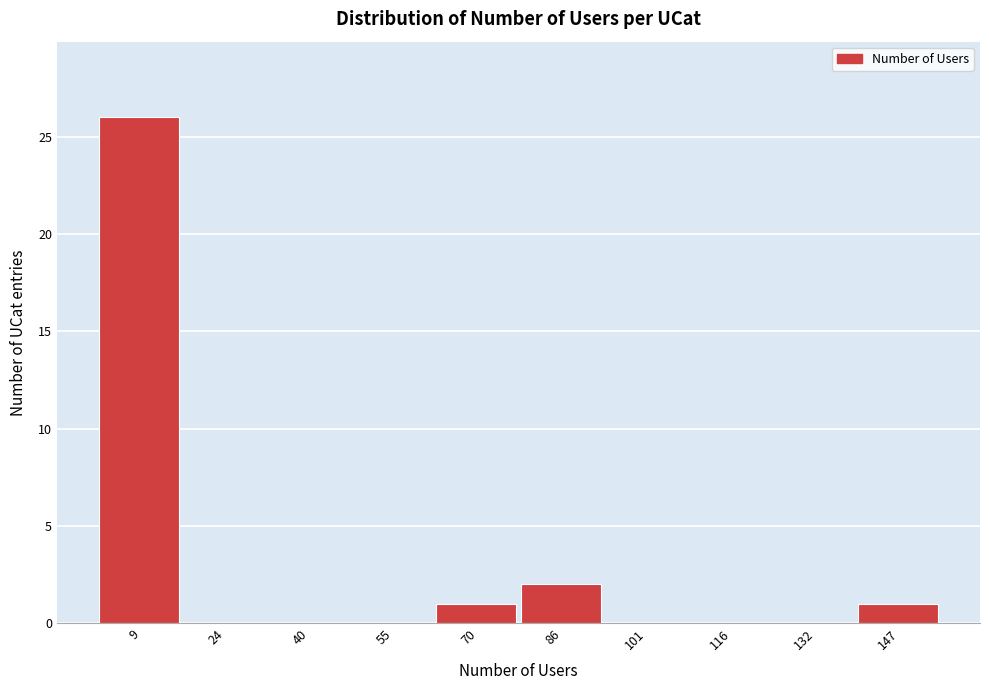

Which range on the x-axis has the tallest bar?

1.0 to 16.4